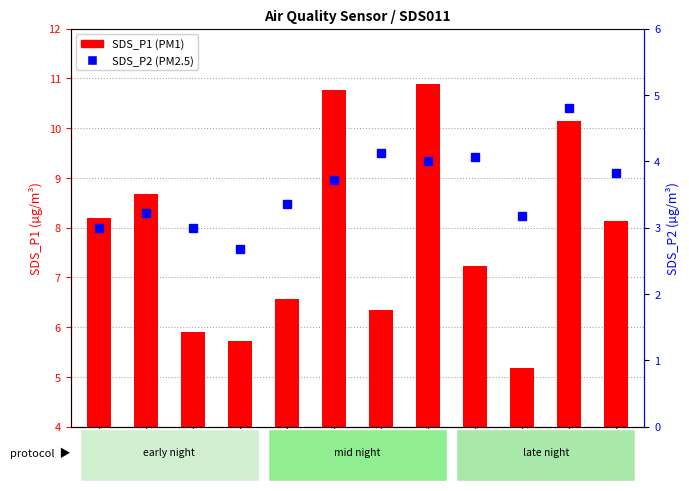

What is the difference between the SDS_P1 values at 00:02 and 00:14?

2.6